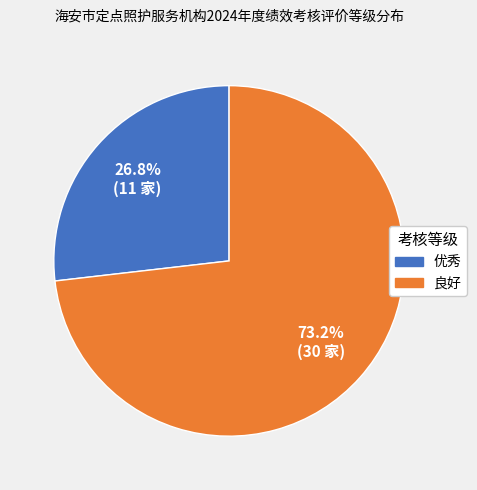

Which slice represents more than half of the pie?

良好